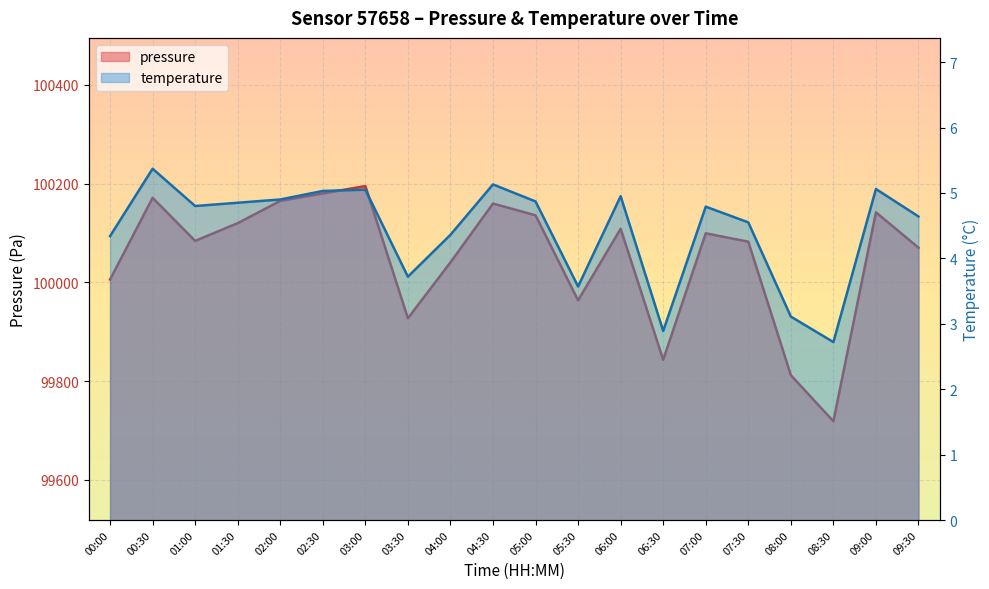

Between 04:00 and 06:00, which series saw the biggest shift?

pressure